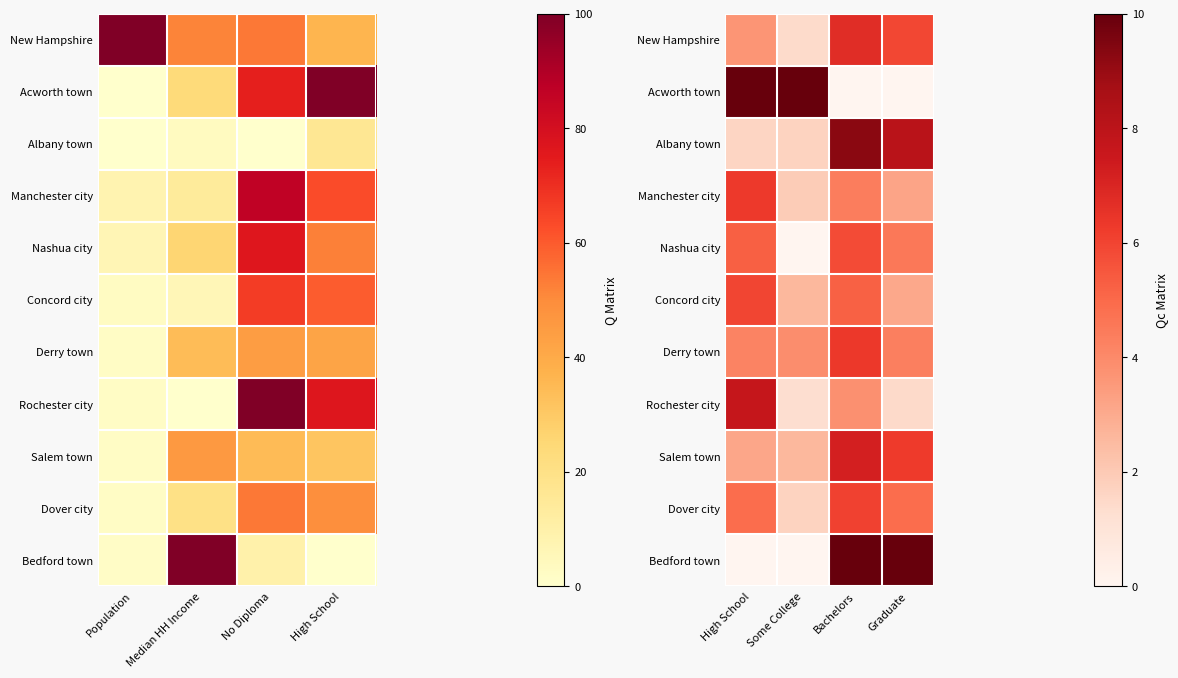

Which has a higher value, Some College or Graduate?

Graduate